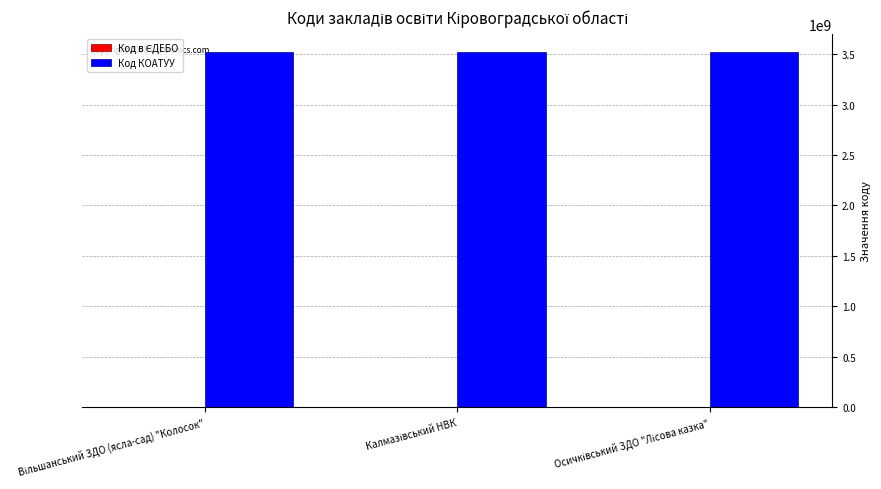

What is the sum of all Код КОАТУУ values?

10573065300